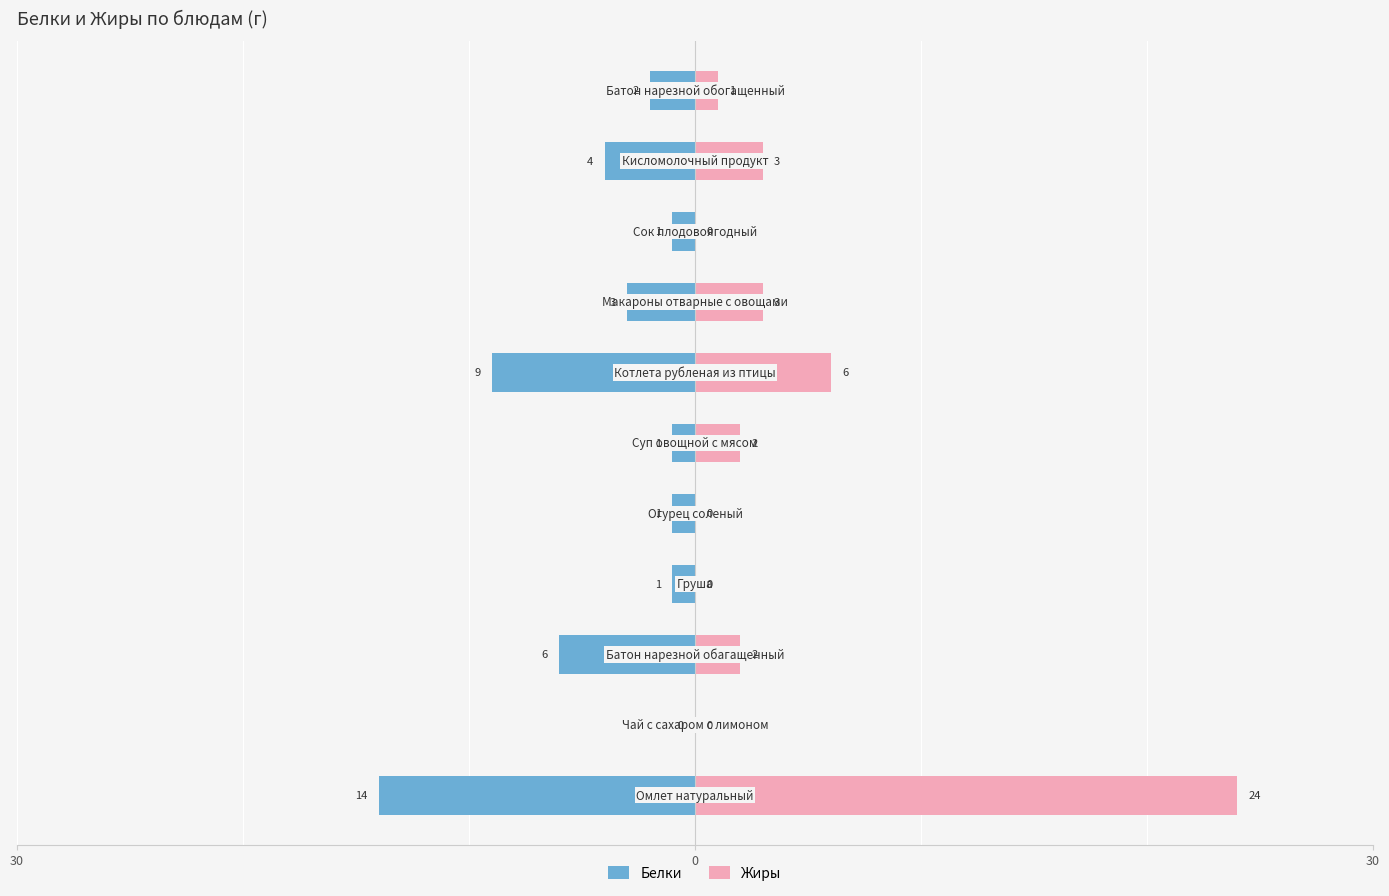

The value of Жиры at 0 is 13. True or false?

False